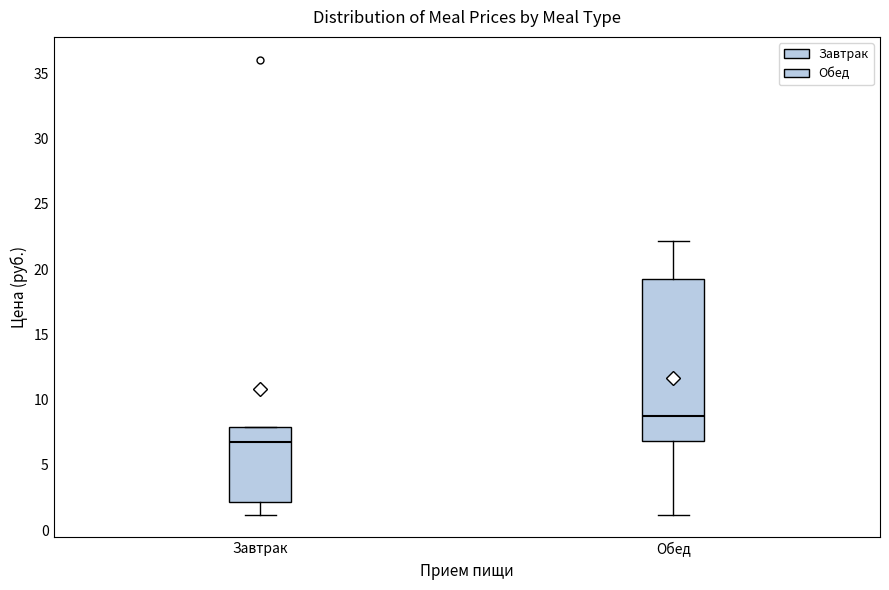

Which box has the lowest median line?

Завтрак